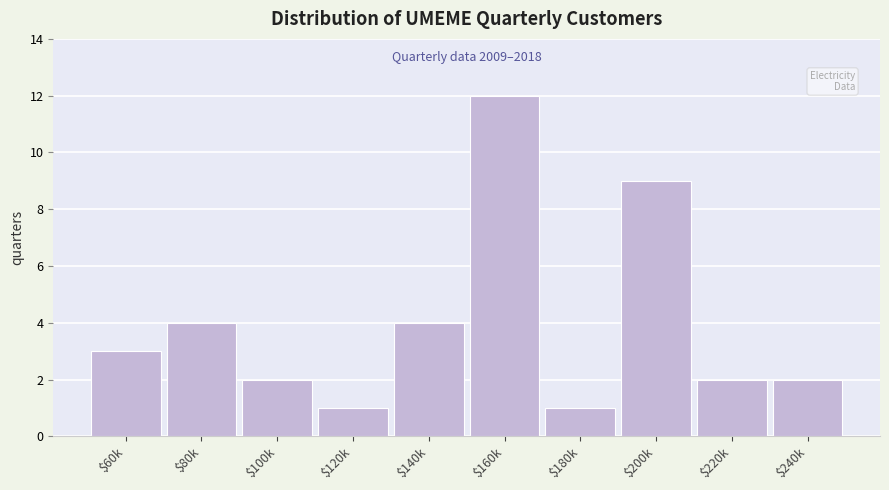

Reading right to left, list all the values displayed in this chart.

2	2	9	1	12	4	1	2	4	3